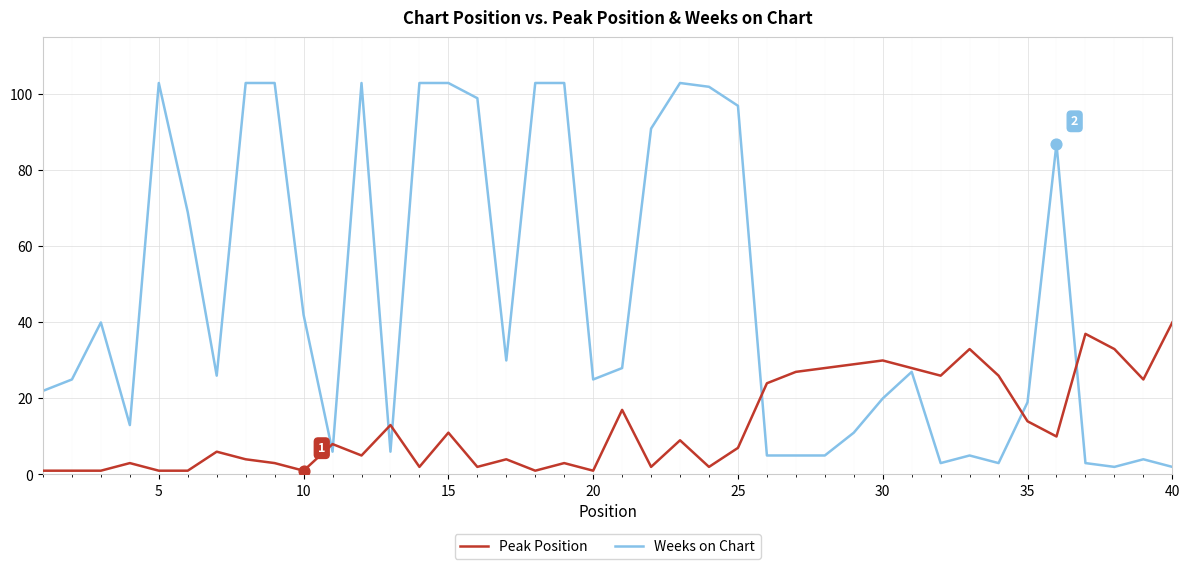

Which series has the widest spread of values?

Weeks on Chart